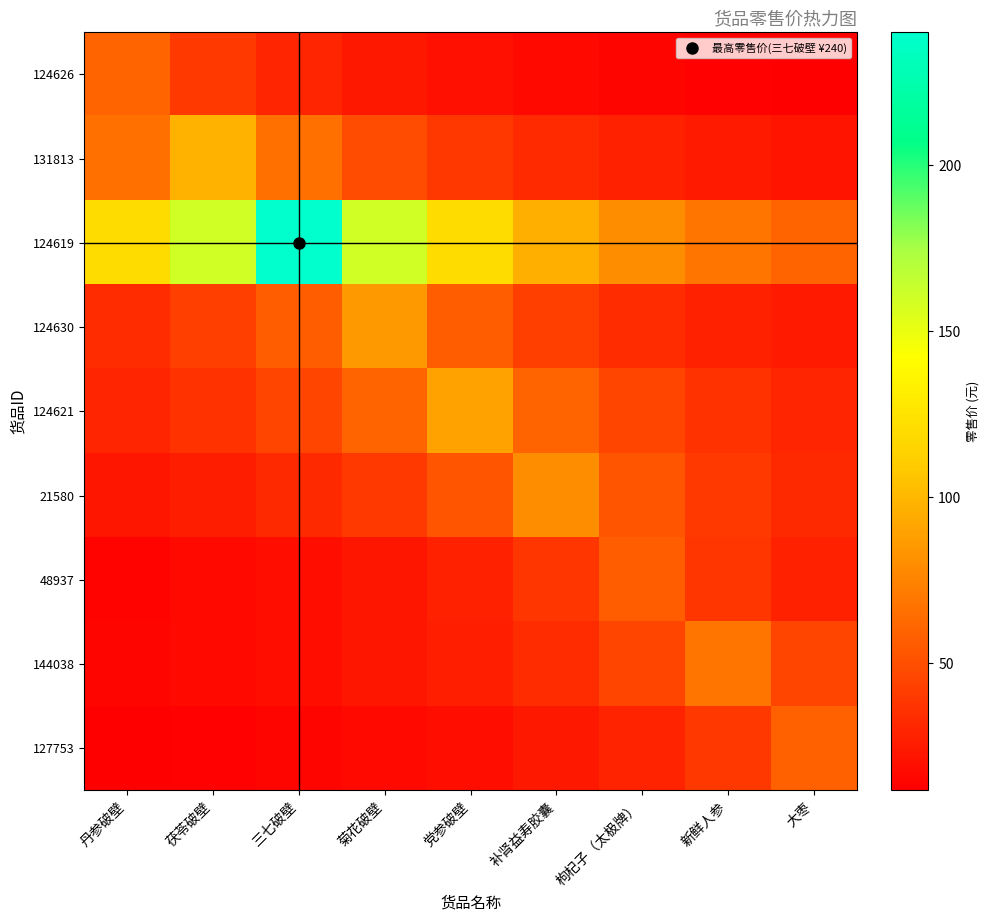

How many categories are shown in the chart?

9